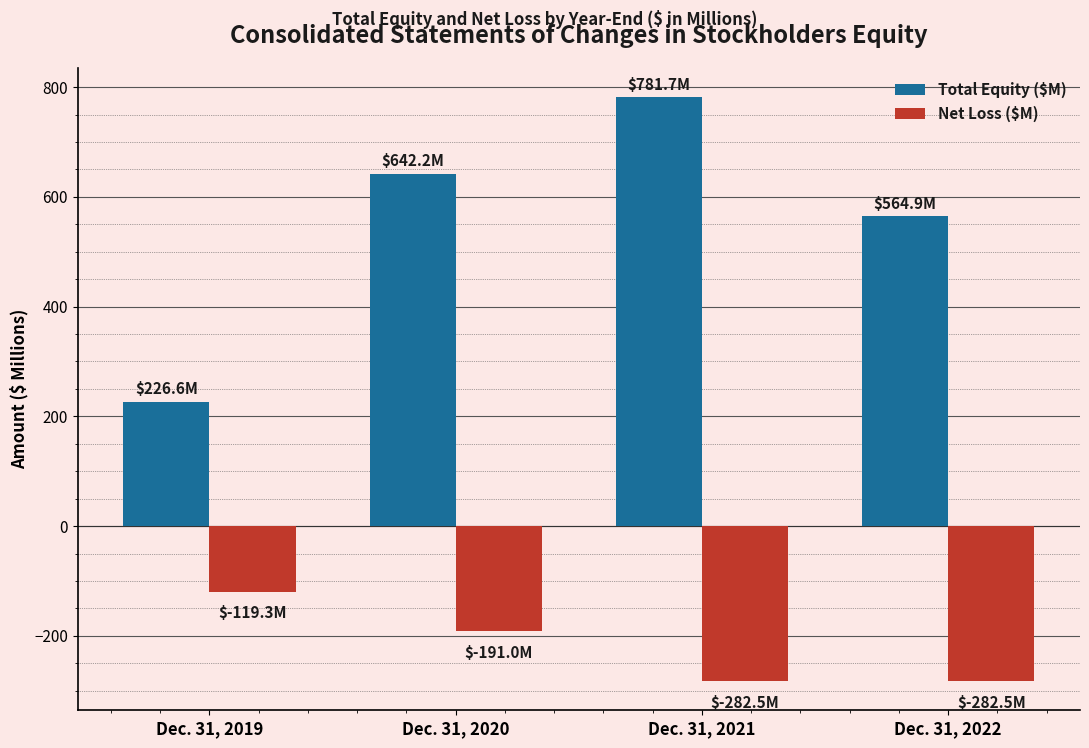

At which label is Total Equity ($M) closest to 504?

Dec. 31, 2022